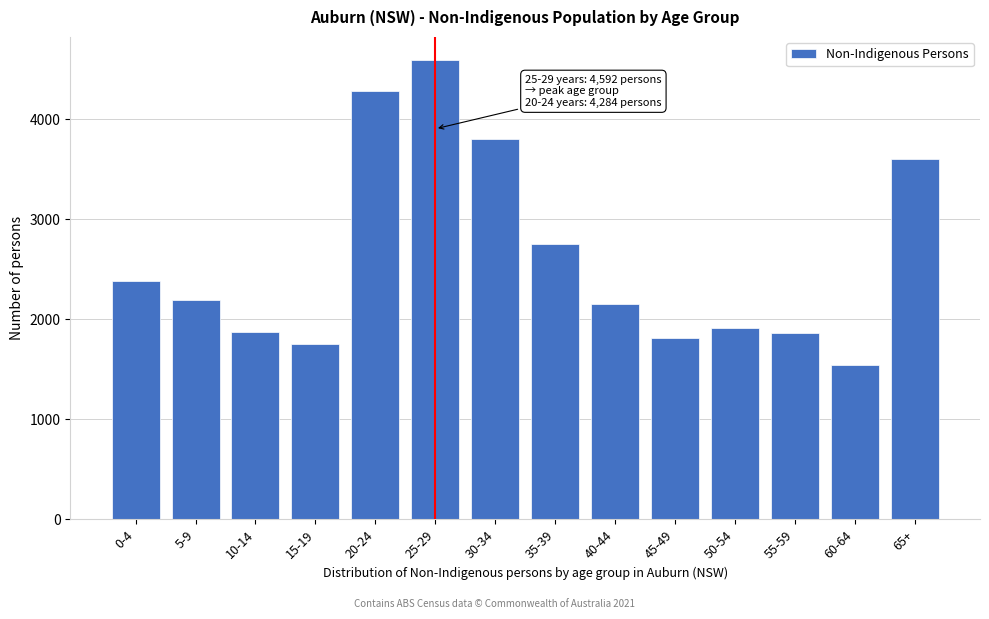

Approximately how many times larger is the value at 45-49 compared to 15-19?

1.0